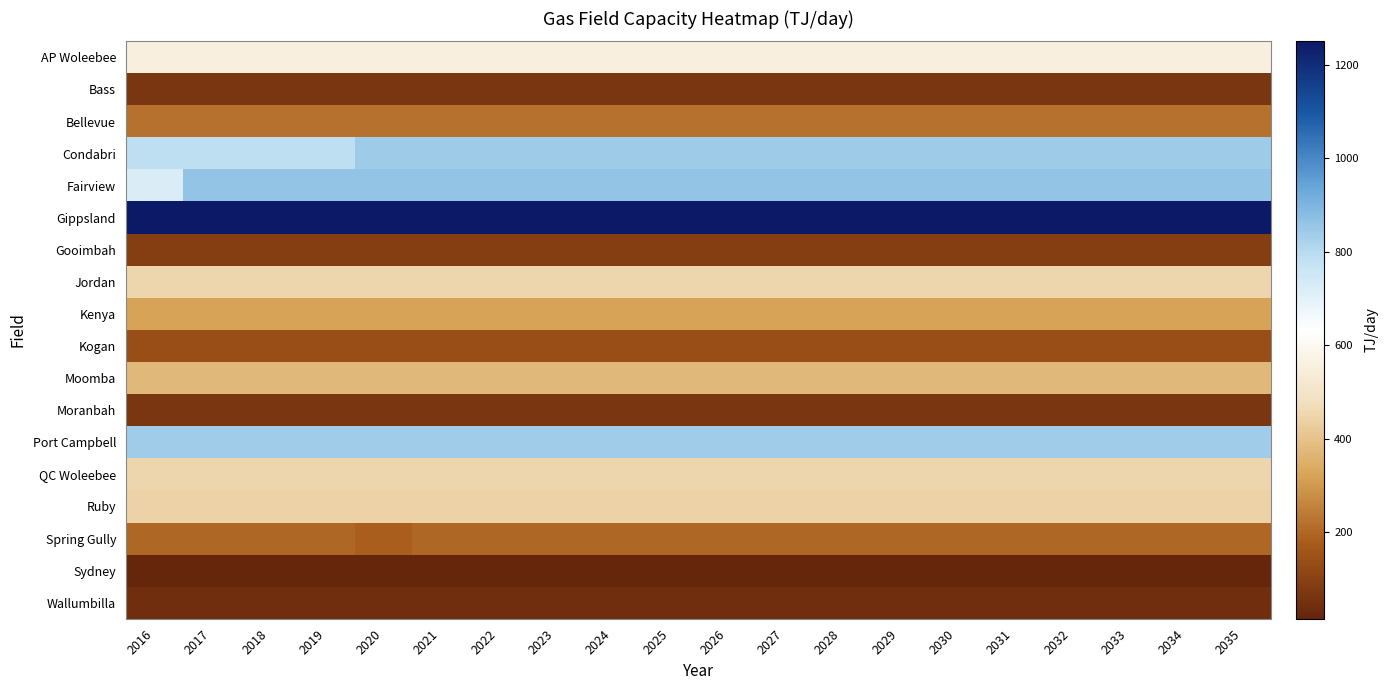

Rank the series at 2019 from lowest to highest value.

Sydney, Wallumbilla, Bass, Moranbah, Gooimbah, Kogan, Spring Gully, Bellevue, Kenya, Moomba, Ruby, Jordan, QC Woleebee, AP Woleebee, Condabri, Port Campbell, Fairview, Gippsland